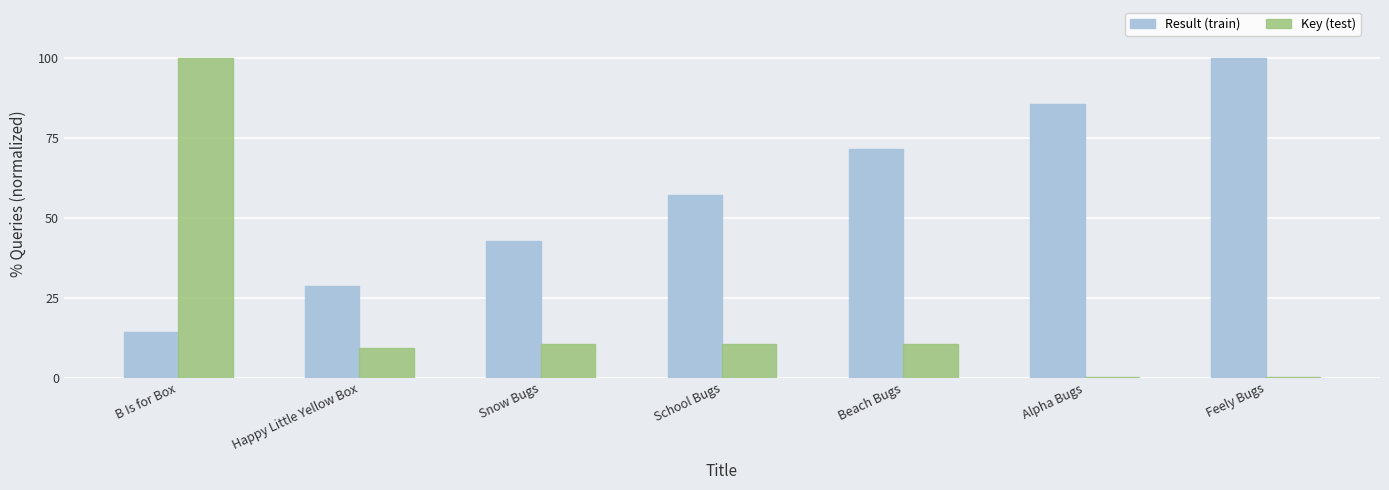

How many values in the Result (train) series exceed 57?

4